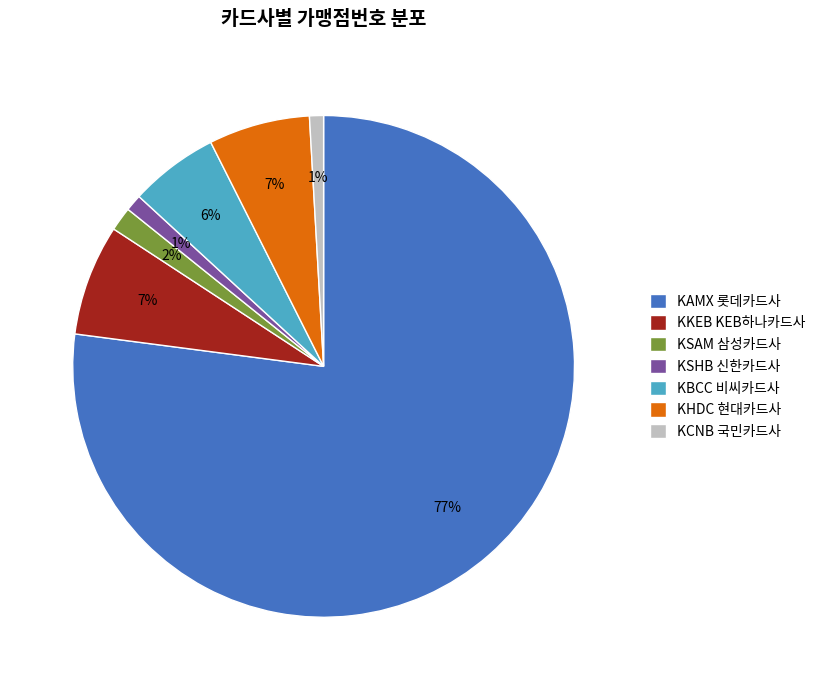

Which has a higher value, KCNB 국민카드사 or KKEB KEB하나카드사?

KKEB KEB하나카드사